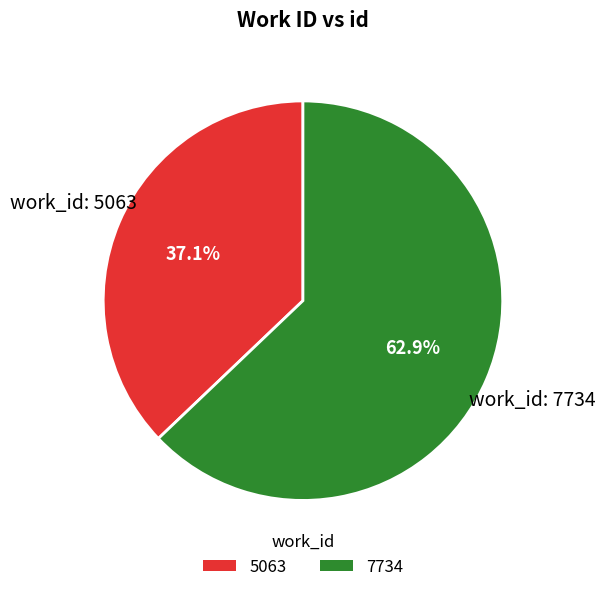

To the nearest percent, what is the average slice percentage?

50%